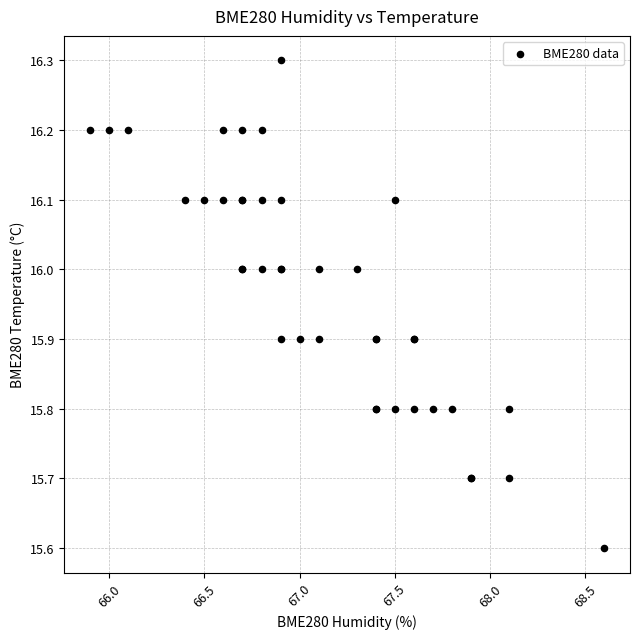

What Y value in the scatter plot is closest to 15?

15.6